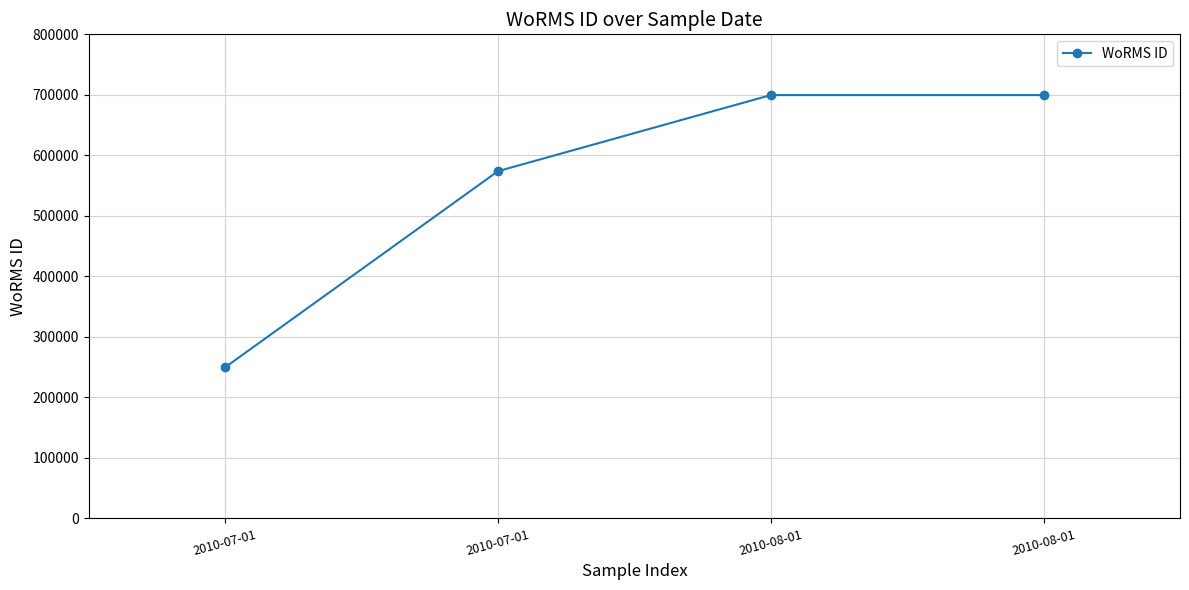

True or false: the data has more than 1 interior local peaks.

False